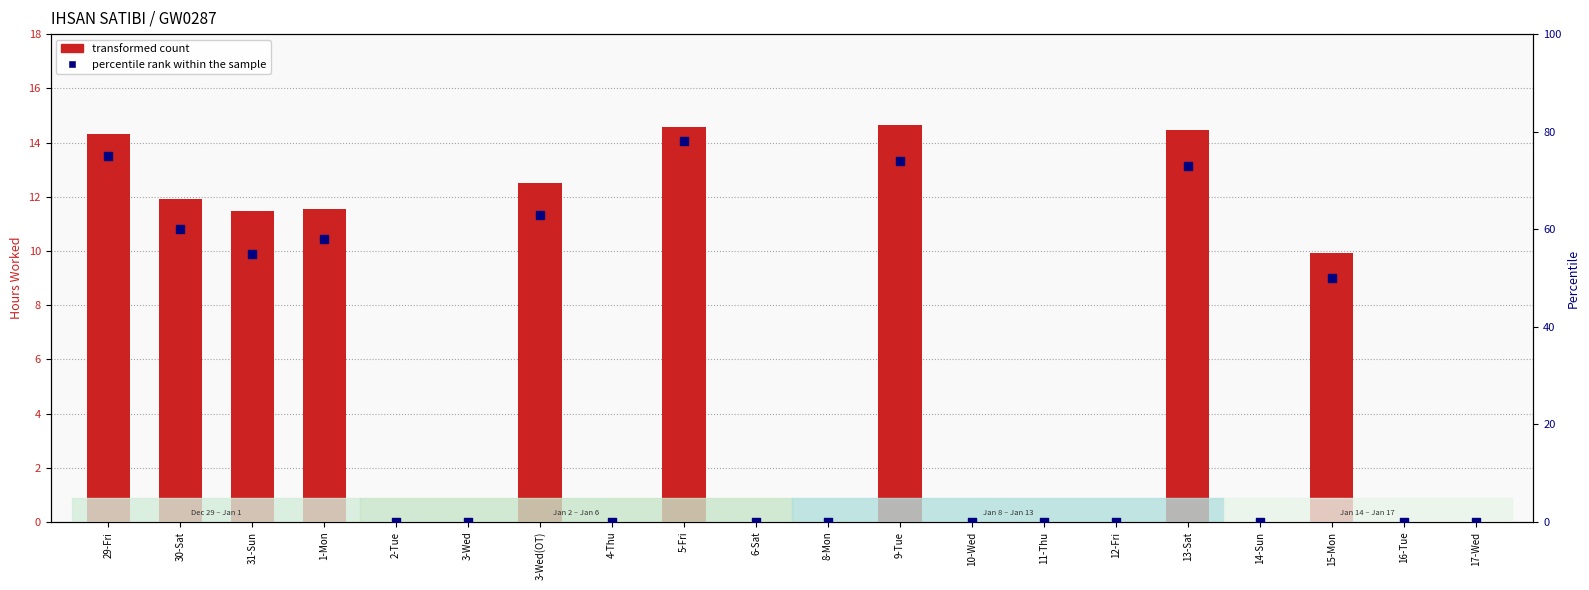

Is the value of percentile rank within the sample at 17-Wed greater than the value of transformed count at 31-Sun?

No